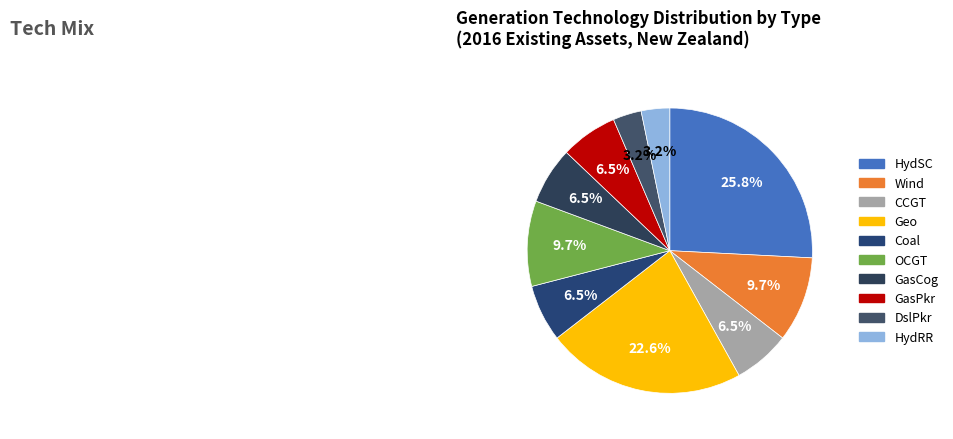

How many slices are in this pie chart?

10